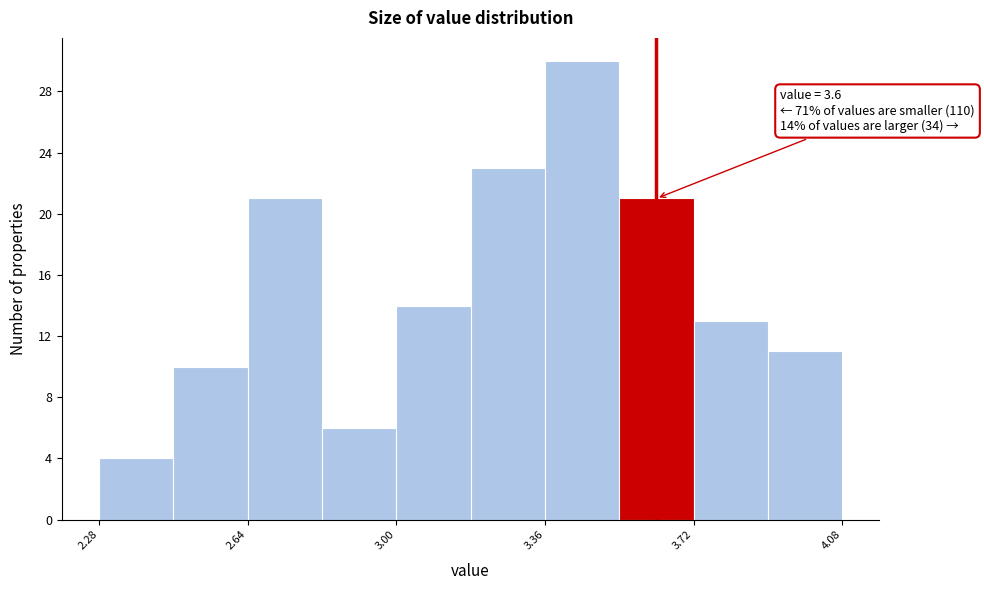

Read against the x-axis, roughly where is the centre of the tallest bar?

3.45